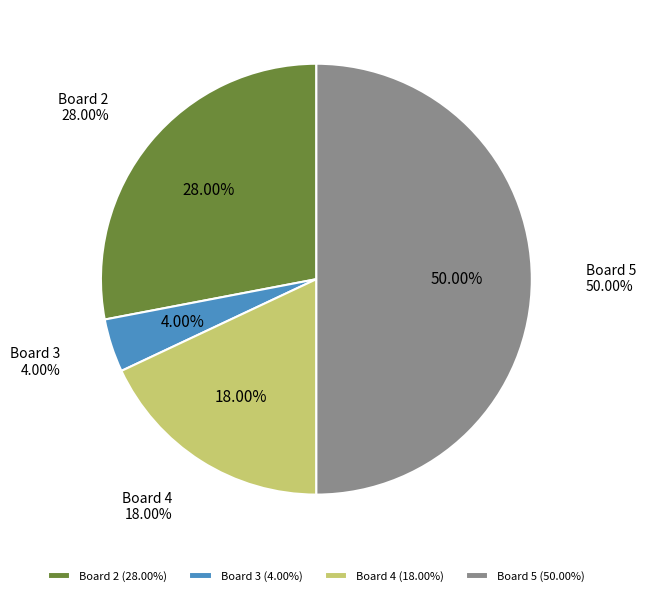

To the nearest percent, what is the difference between the Board 4 and Board 2 slice percentages?

10%